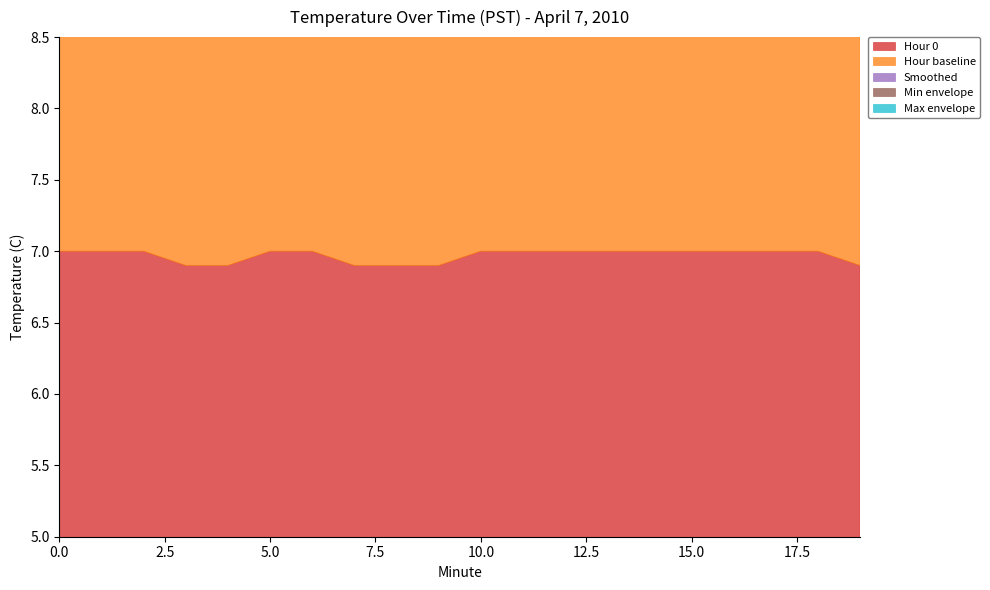

What is the value of the Hour 0 point at the 17th from the left?

7.0